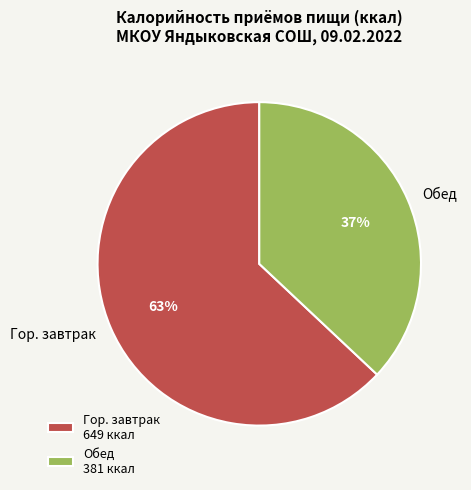

To the nearest percent, what is the difference between the largest and smallest slice percentages?

26%